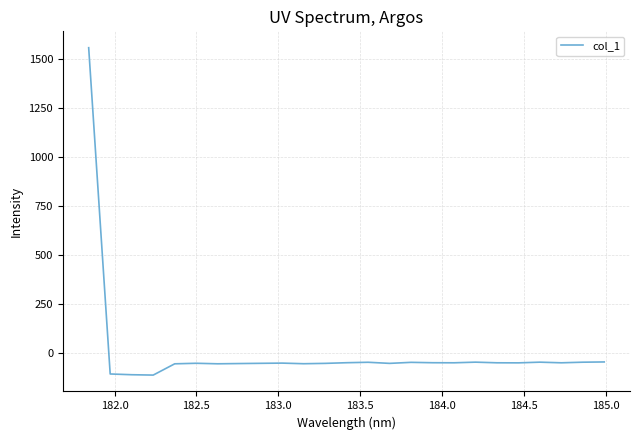

How many positive values are there?

1